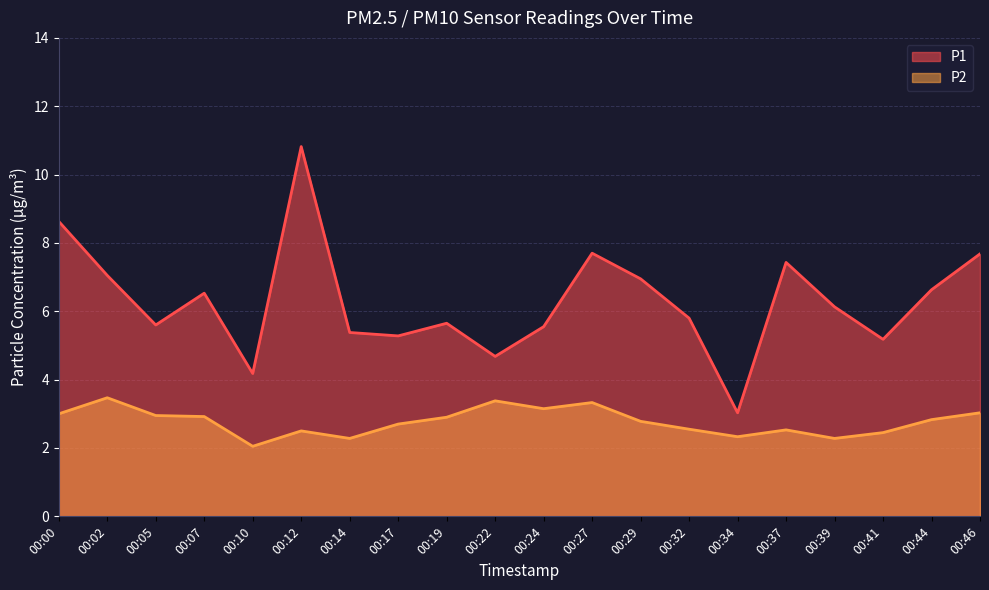

The P1 series shows 1.4 at 00:32. True or false?

False